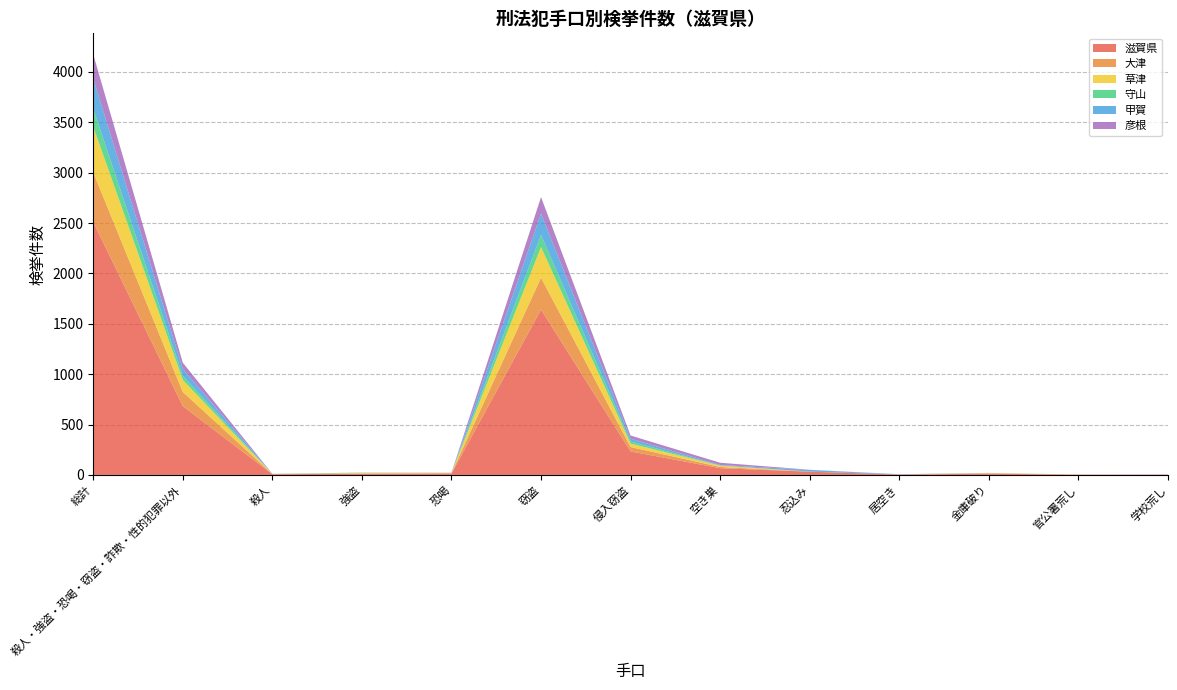

Reading left to right, extract all data points from this chart.

滋賀県: 総計=2511	殺人・強盗・恐喝・窃盗・詐欺・性的犯罪以外=683	殺人=7	強盗=12	恐喝=14	窃盗=1641	侵入窃盗=233	空き巣=67	忍込み=32	居空き=4	金庫破り=12	官公署荒し=3	学校荒し=3
大津: 総計=493	殺人・強盗・恐喝・窃盗・詐欺・性的犯罪以外=141	殺人=1	強盗=2	恐喝=3	窃盗=317	侵入窃盗=44	空き巣=12	忍込み=1	居空き=0	金庫破り=2	官公署荒し=1	学校荒し=0
草津: 総計=453	殺人・強盗・恐喝・窃盗・詐欺・性的犯罪以外=119	殺人=1	強盗=6	恐喝=3	窃盗=304	侵入窃盗=34	空き巣=13	忍込み=0	居空き=0	金庫破り=4	官公署荒し=0	学校荒し=0
守山: 総計=179	殺人・強盗・恐喝・窃盗・詐欺・性的犯罪以外=41	殺人=0	強盗=1	恐喝=1	窃盗=121	侵入窃盗=20	空き巣=2	忍込み=0	居空き=0	金庫破り=0	官公署荒し=0	学校荒し=0
甲賀: 総計=298	殺人・強盗・恐喝・窃盗・詐欺・性的犯罪以外=69	殺人=1	強盗=2	恐喝=0	窃盗=211	侵入窃盗=29	空き巣=5	忍込み=17	居空き=1	金庫破り=0	官公署荒し=0	学校荒し=0
彦根: 総計=241	殺人・強盗・恐喝・窃盗・詐欺・性的犯罪以外=61	殺人=1	強盗=0	恐喝=1	窃盗=164	侵入窃盗=31	空き巣=22	忍込み=1	居空き=2	金庫破り=2	官公署荒し=0	学校荒し=2